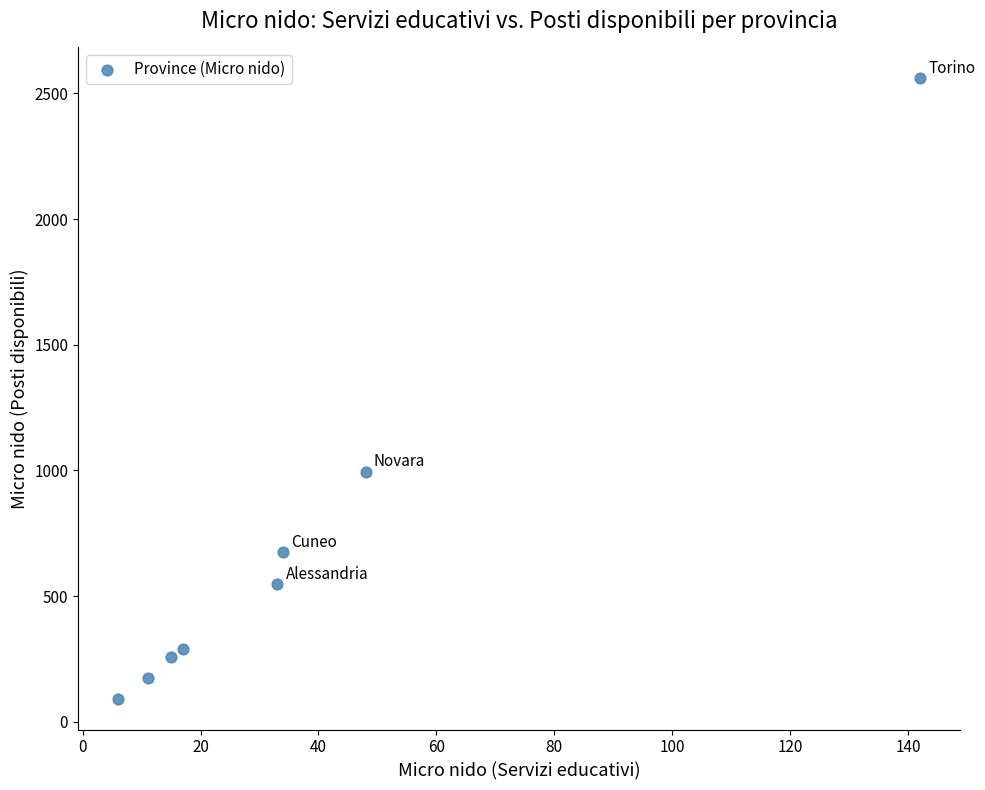

What is the average Y value?

699